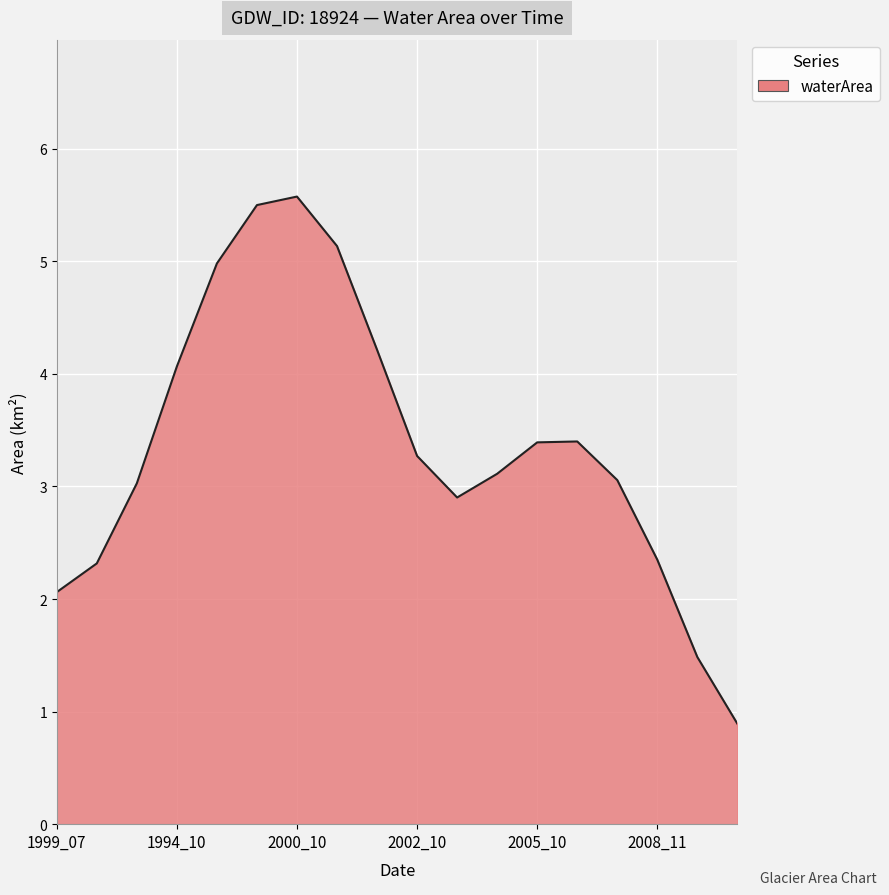

What is the difference between the maximum and minimum values?

4.7